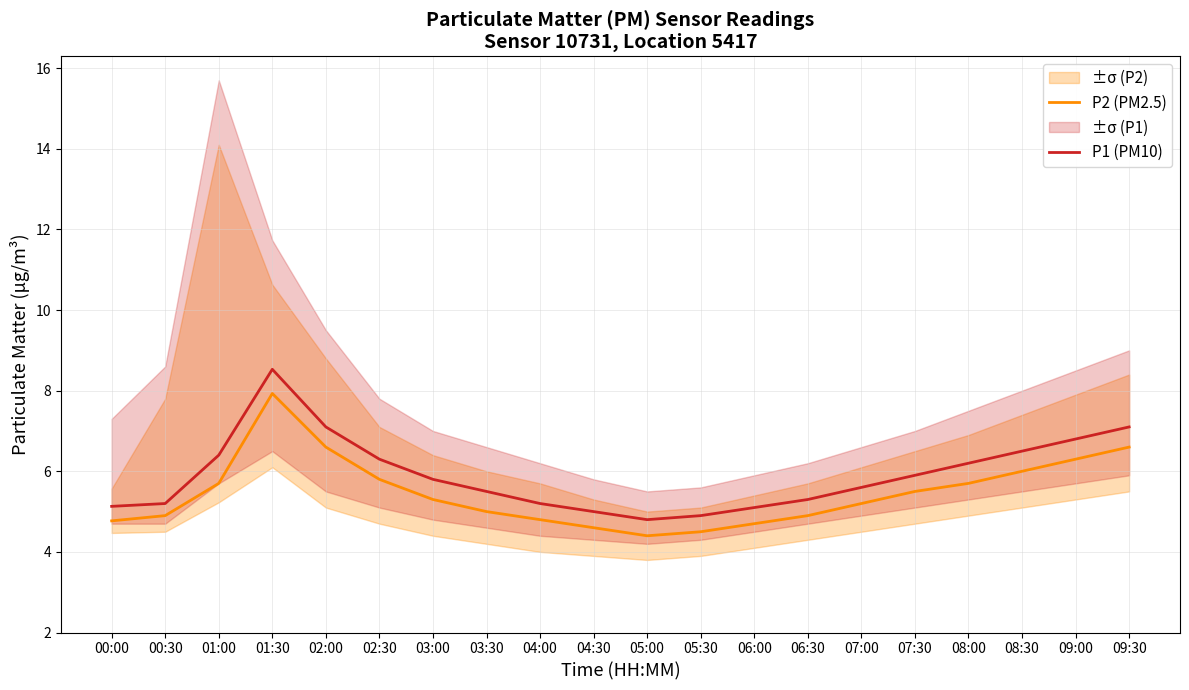

At which category is the sum across all series the highest?

01:30